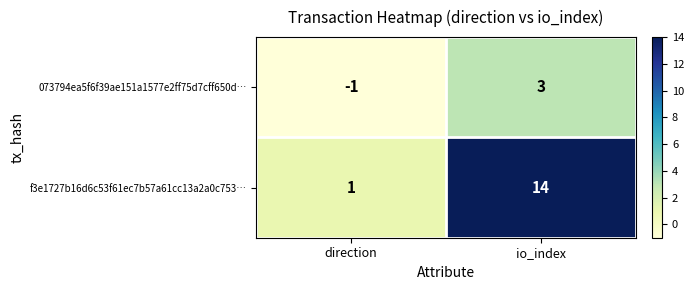

The value of 073794ea5f6f39ae151a1577e2ff75d7cff650d… at direction is -1. True or false?

True